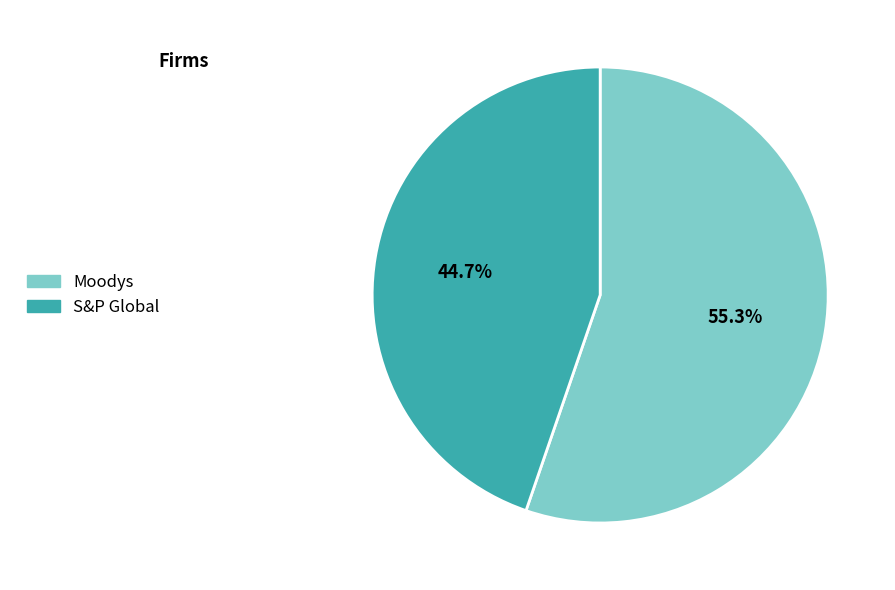

To the nearest percent, what is the difference between the largest and smallest slice percentages?

11%